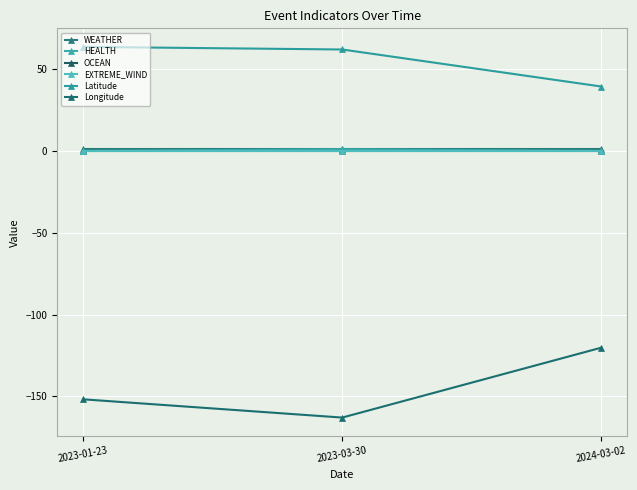

What is the label of the 1st point from the right?

2024-03-02